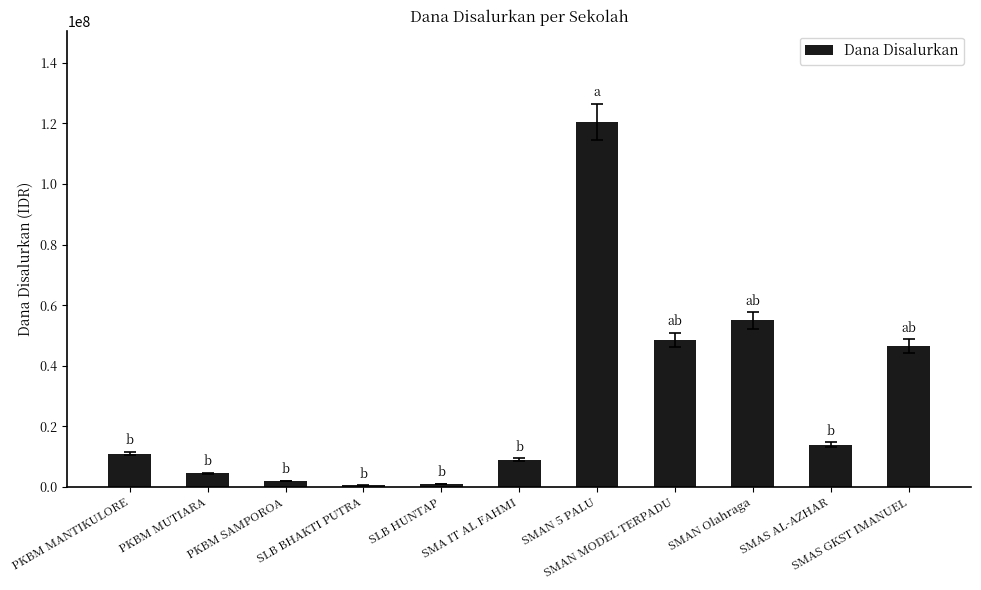

What is the sum of the values at PKBM MUTIARA and PKBM SAMPOROA?

6500000